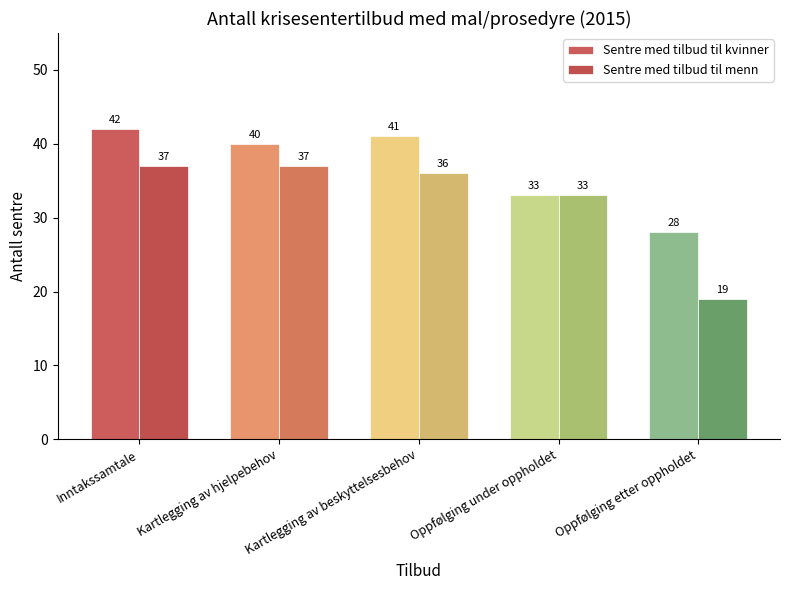

Count the number of data series in this chart.

2